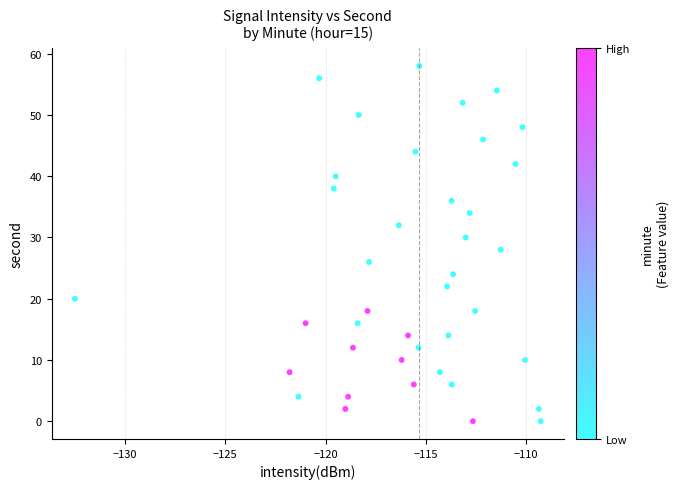

What is the range of Y values (max minus min)?

58